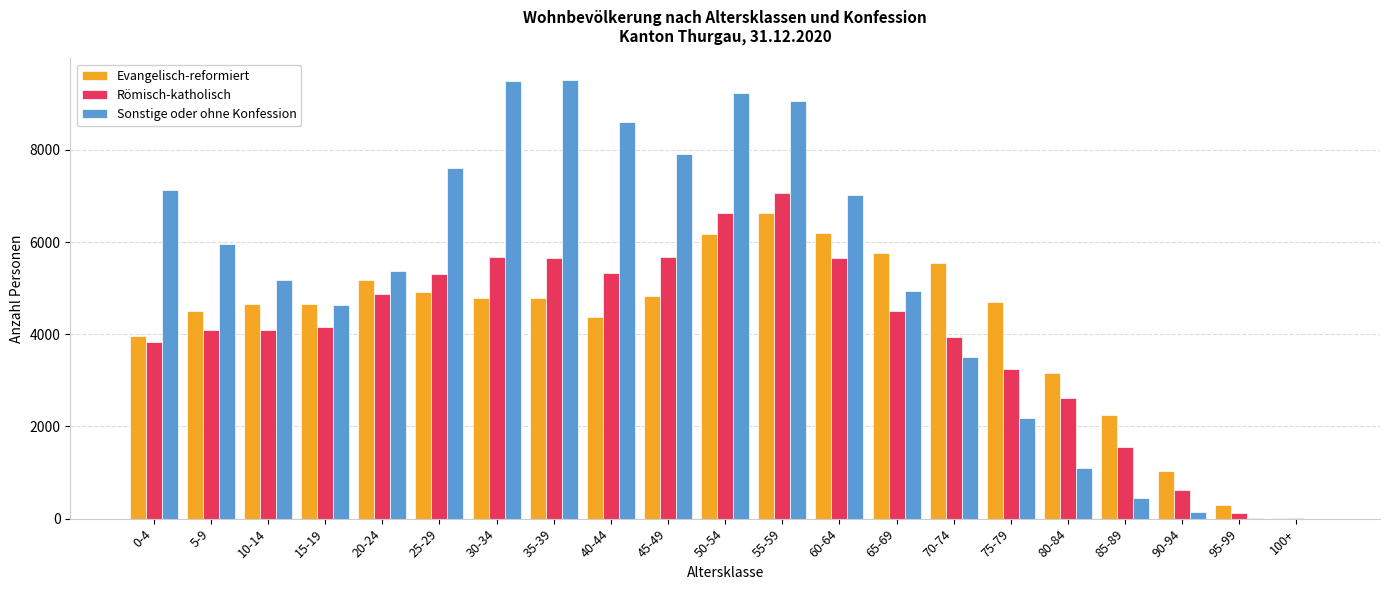

Are the bars grouped side by side (vs. stacked)?

Yes